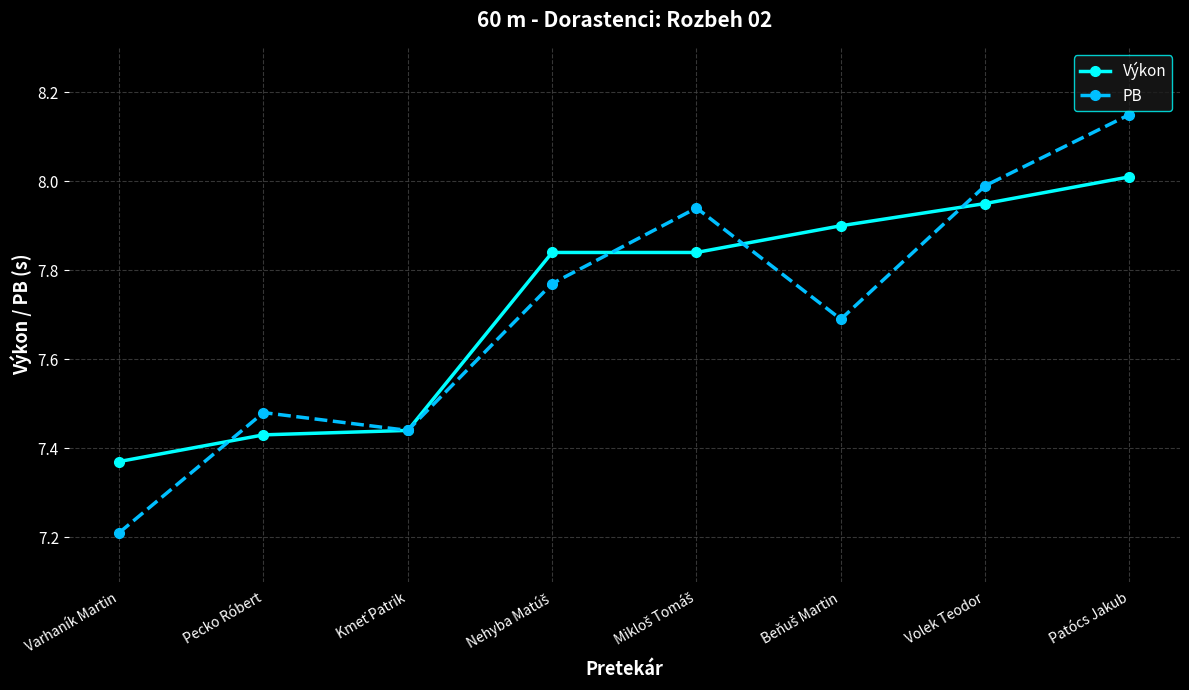

Which series has the largest total across all categories?

Výkon